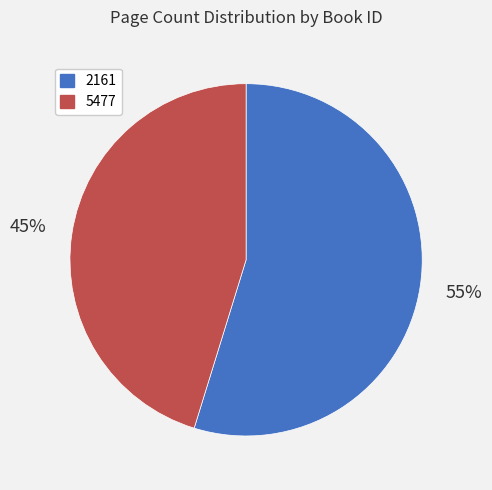

Which has a higher value, 2161 or 5477?

2161